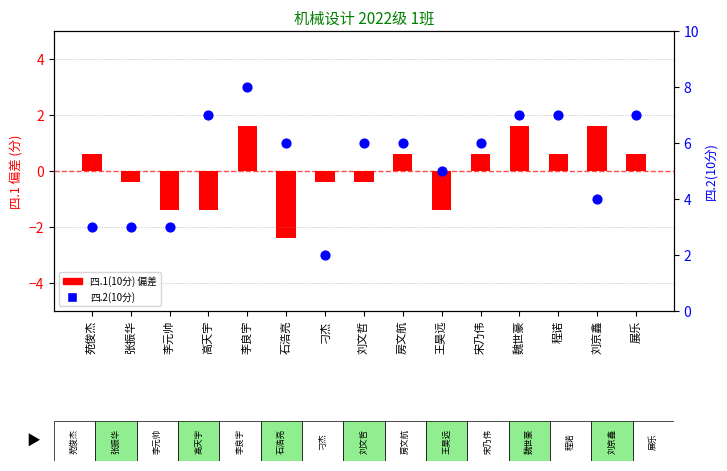

Which series has the widest spread of Y values?

四.2(10分)